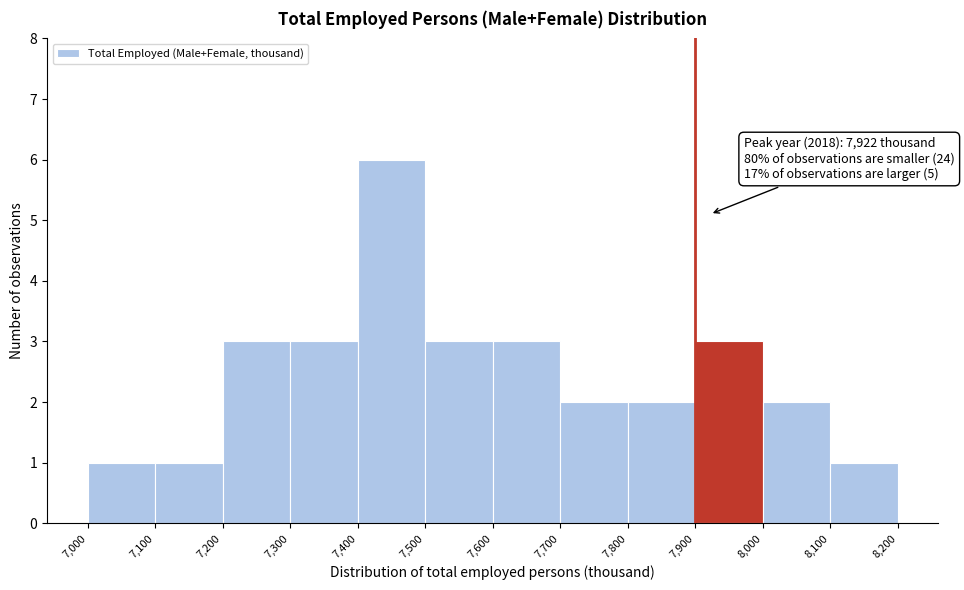

Over which range of the x-axis is the bar tallest?

7,400 to 7,500